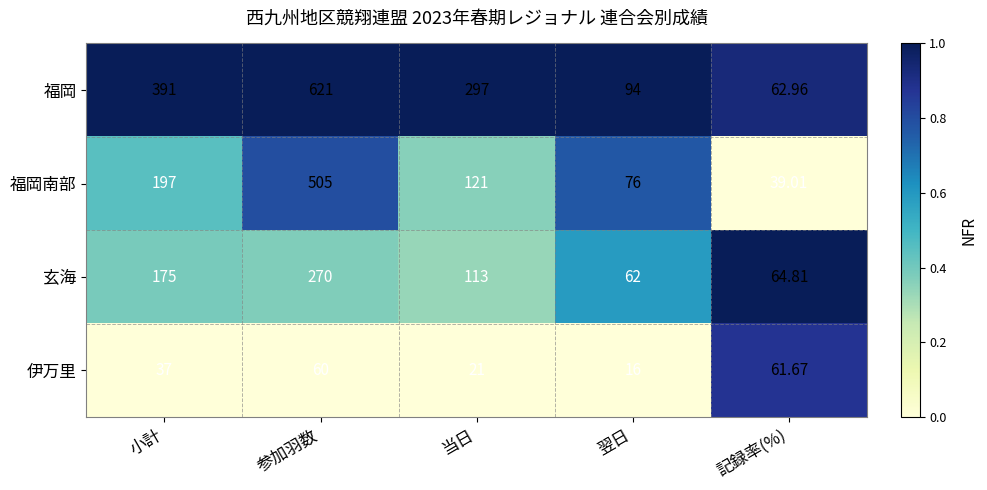

What is the greatest value displayed?

621.0